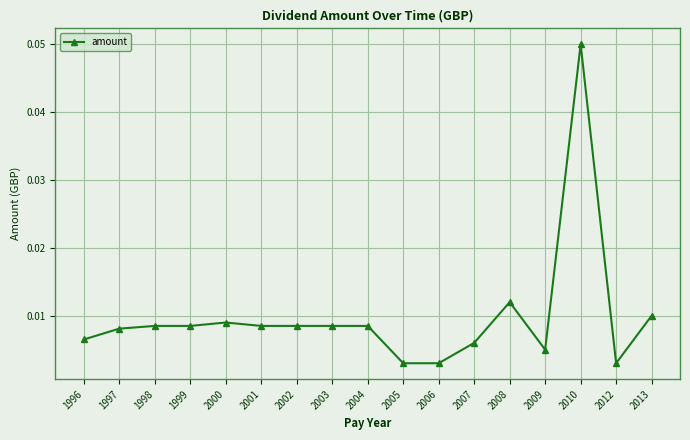

True or false: there are more than 2 points higher than both neighbors.

True